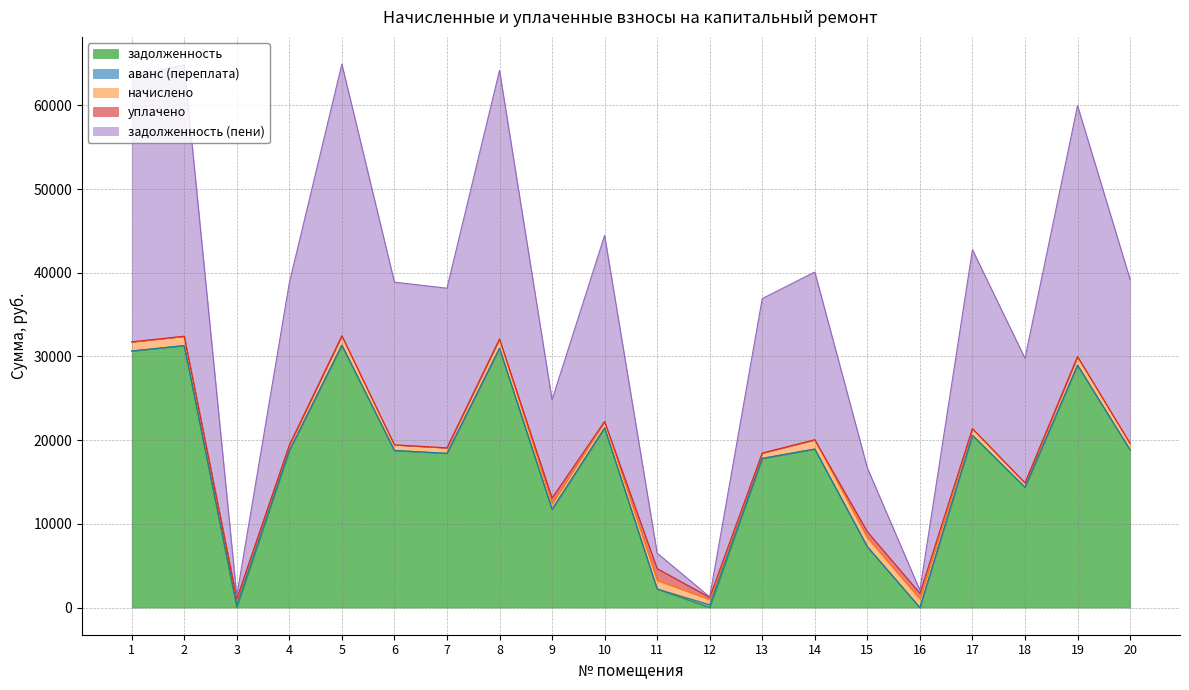

Rank the categories by задолженность (пени) value from lowest to highest.

12, 3, 16, 11, 15, 9, 18, 13, 7, 4, 6, 20, 14, 17, 10, 19, 1, 8, 2, 5